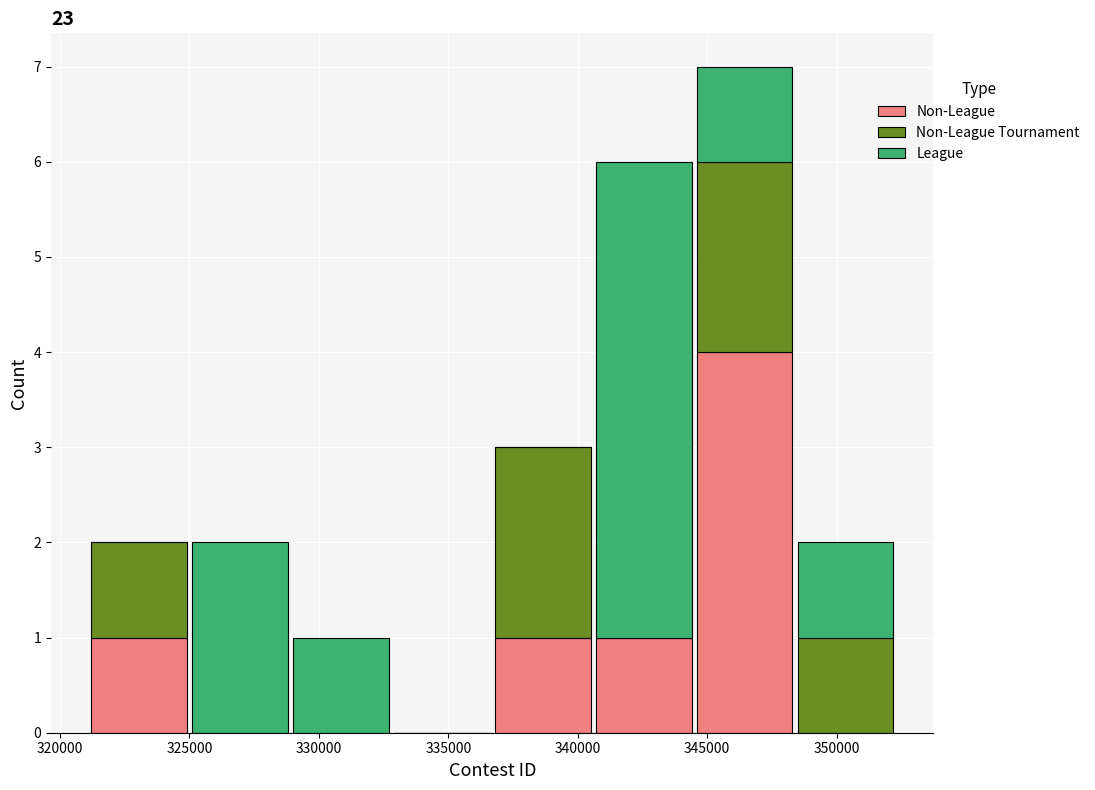

Reading left to right, transcribe this chart: for each stacked bar, give the range it covers on the x-axis and its total height. Neither the bar edges nor the heights are printed on the chart, so give them approximately, as read against the axes.

321000 to 325000: 2
325000 to 329000: 2
329000 to 333000: 1
333000 to 336500: 0
336500 to 340500: 3
340500 to 344500: 6
344500 to 348500: 7
348500 to 352500: 2